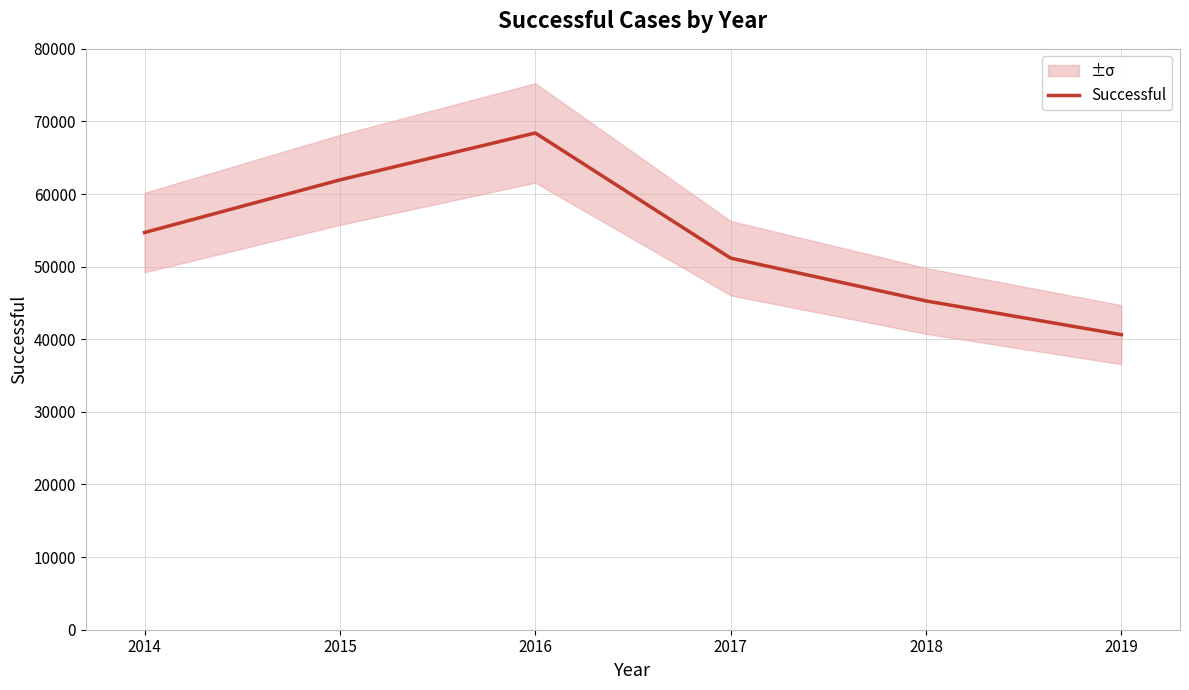

Read the value at 2018.

45282